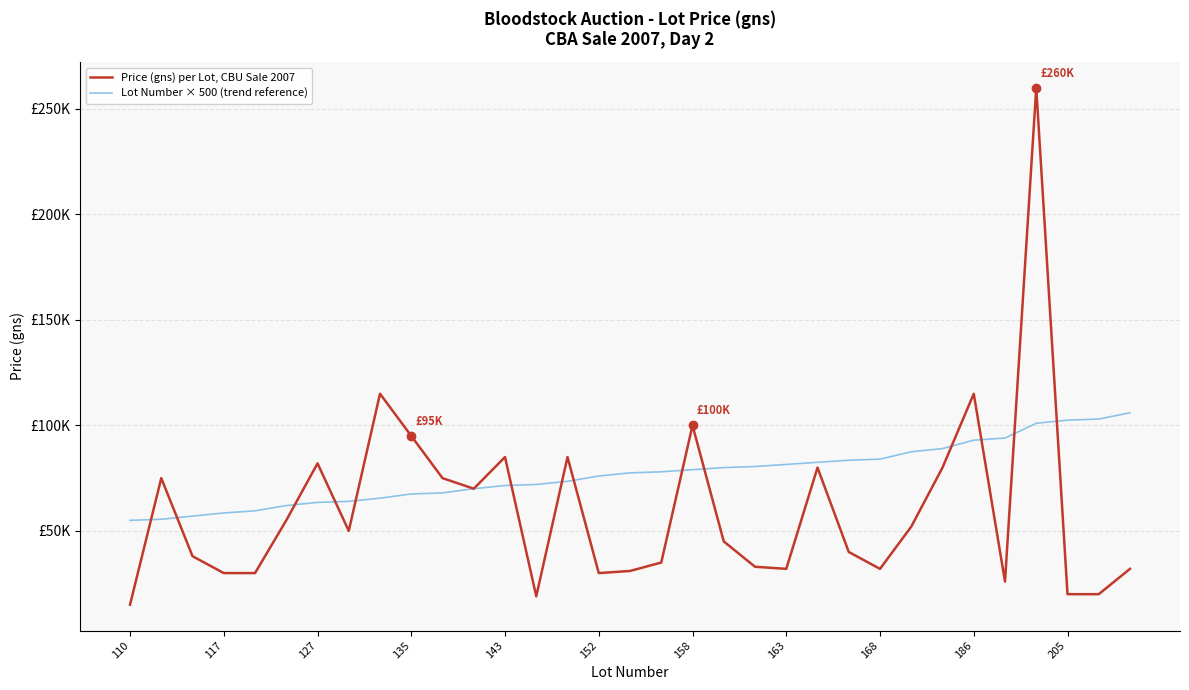

Does the chart have visible grid lines?

Yes